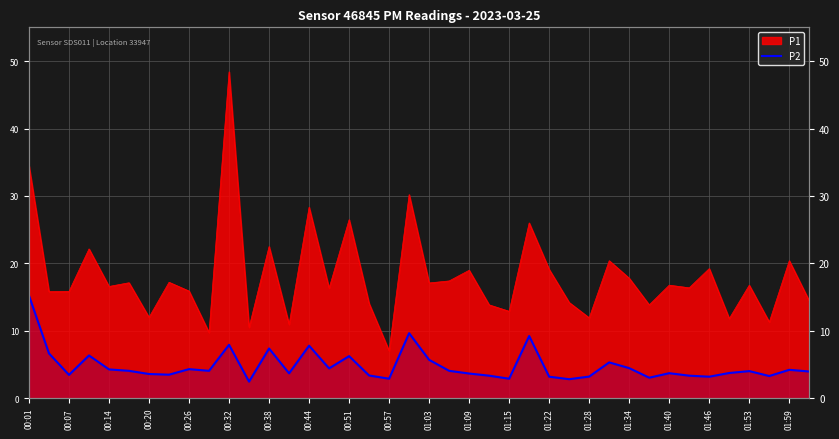

At which category does the data reach its first local valley?

00:07